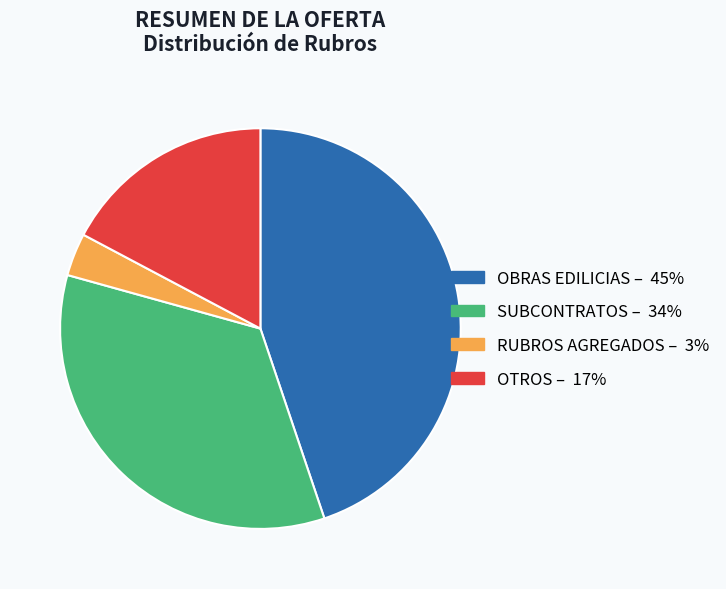

Is there a majority slice in this chart?

No